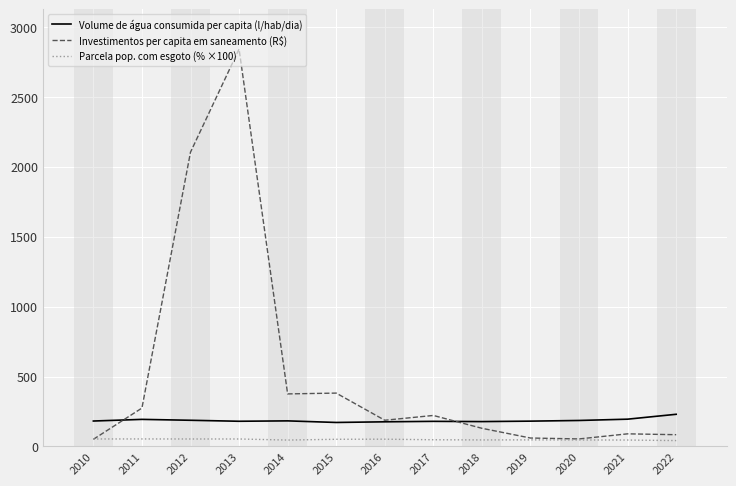

In Investimentos per capita em saneamento (R$), how many points are lower than both neighbors (excluding endpoints)?

3